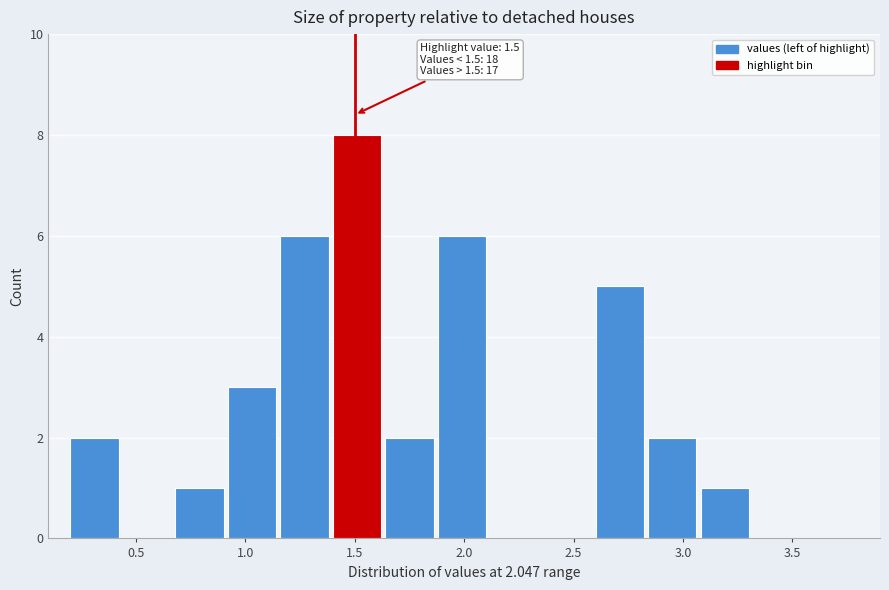

Over which range of the x-axis is the bar tallest?

1.40 to 1.64